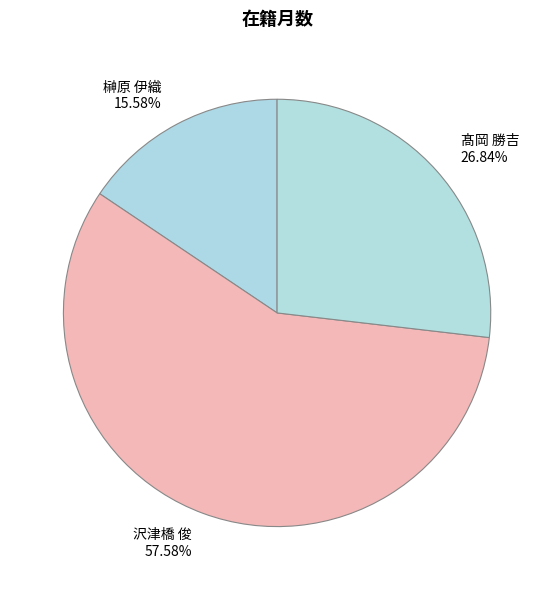

Between 髙岡 勝吉 26.84% and 沢津橋 俊 57.58%, which is larger?

沢津橋 俊 57.58%